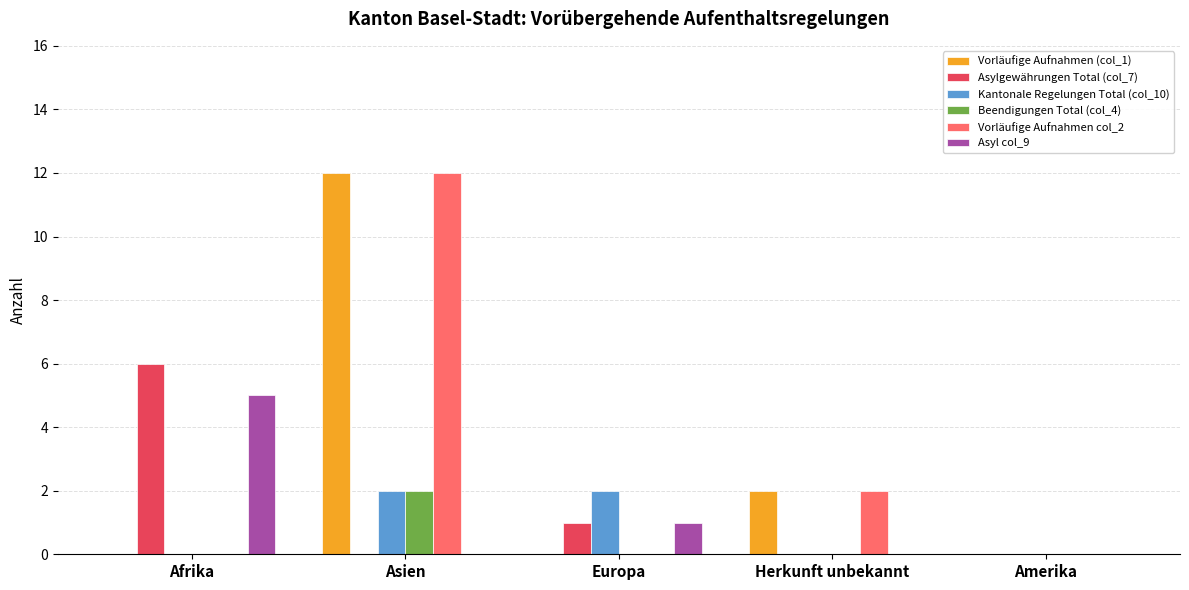

What value does the Kantonale Regelungen Total (col_10) series have at Asien?

2